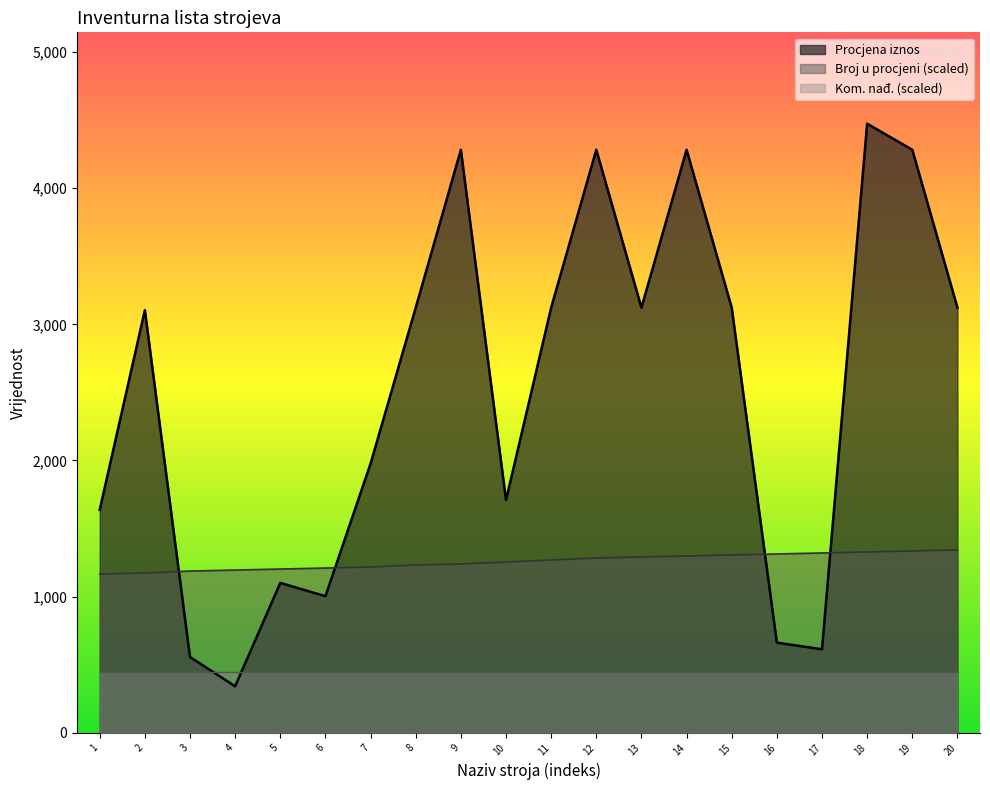

The value of Broj u procjeni (scaled) at 6 is 2104.3. True or false?

False